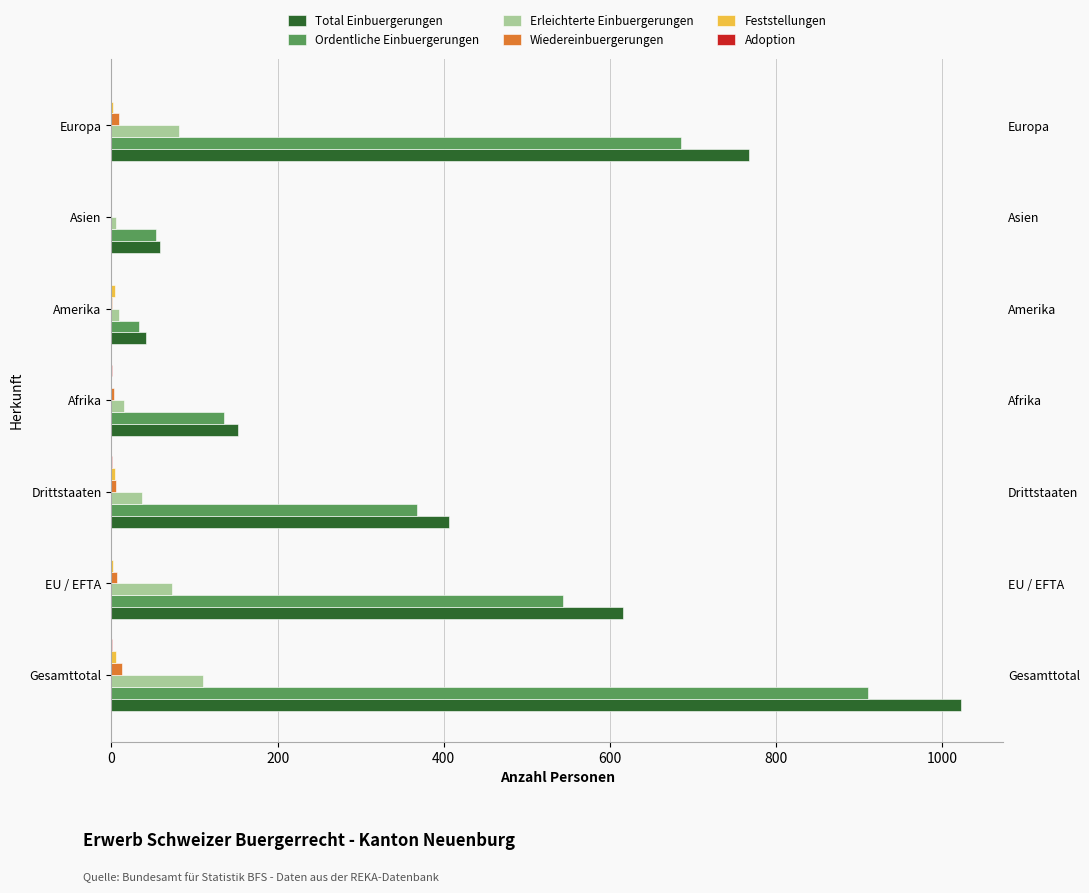

What is the maximum value for Adoption?

1